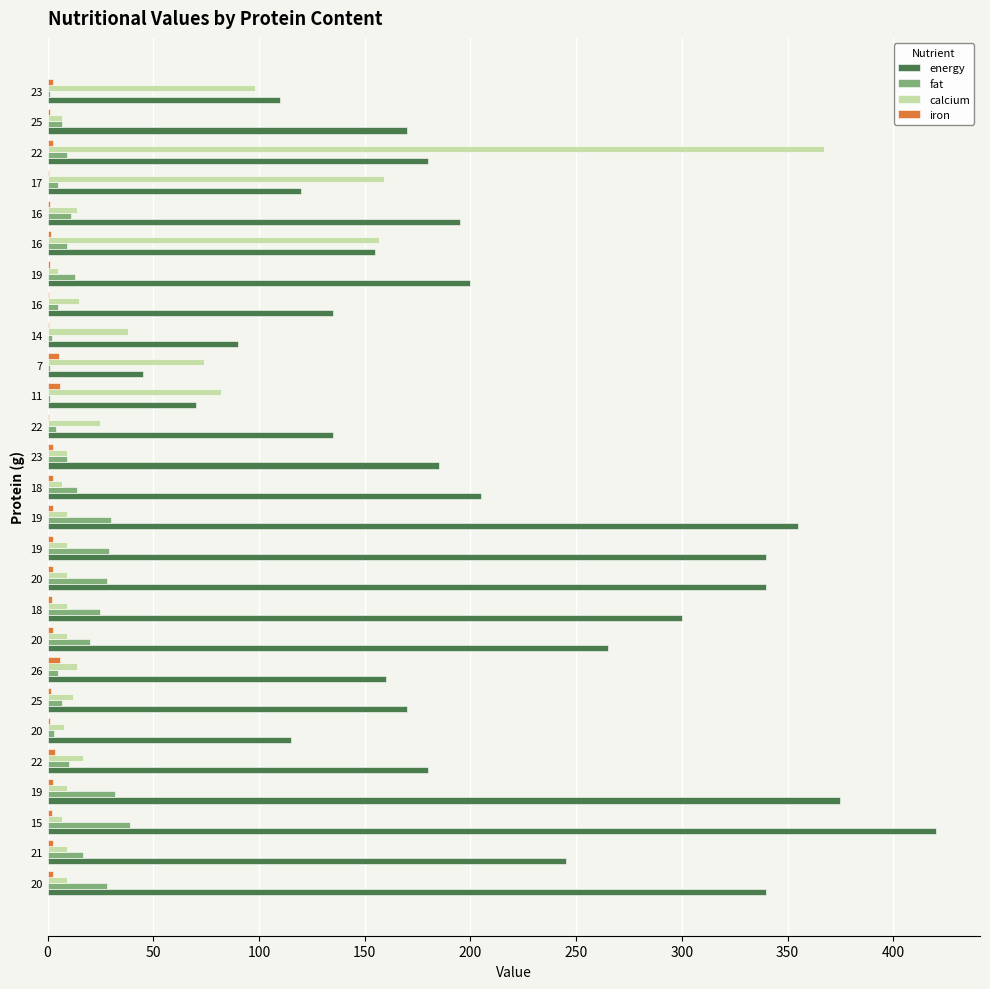

What are all the series names shown in the legend?

energy, fat, calcium, iron